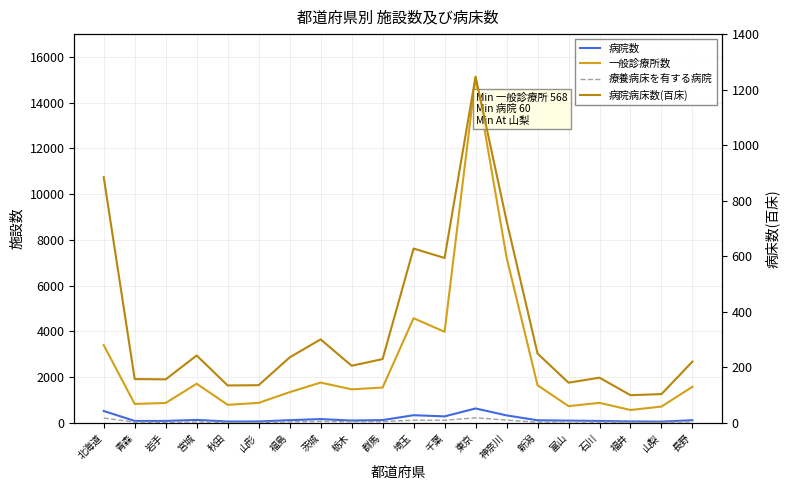

Reading right to left, list all the values displayed in this chart.

一般診療所数: 長野=1583	山梨=716	福井=568	石川=879	富山=737	新潟=1649	神奈川=7245	東京=15108	千葉=3985	埼玉=4579	群馬=1548	栃木=1471	茨城=1766	福島=1346	山形=878	秋田=794	宮城=1716	岩手=874	青森=832	北海道=3403
病院数: 長野=120	山梨=60	福井=67	石川=88	富山=103	新潟=117	神奈川=332	東京=634	千葉=288	埼玉=339	群馬=126	栃木=106	茨城=170	福島=122	山形=66	秋田=64	宮城=134	岩手=89	青森=88	北海道=524
療養病床を有する病院: 長野=47	山梨=26	福井=28	石川=34	富山=49	新潟=33	神奈川=124	東京=226	千葉=118	埼玉=120	群馬=58	栃木=50	茨城=71	福島=45	山形=22	秋田=21	宮城=47	岩手=26	青森=37	北海道=214
病院病床数(百床): 長野=221	山梨=104	福井=100	石川=163	富山=145	新潟=250	神奈川=728	東京=1247	千葉=594	埼玉=628	群馬=230	栃木=206	茨城=301	福島=236	山形=136	秋田=135	宮城=243	岩手=157	青森=158	北海道=885